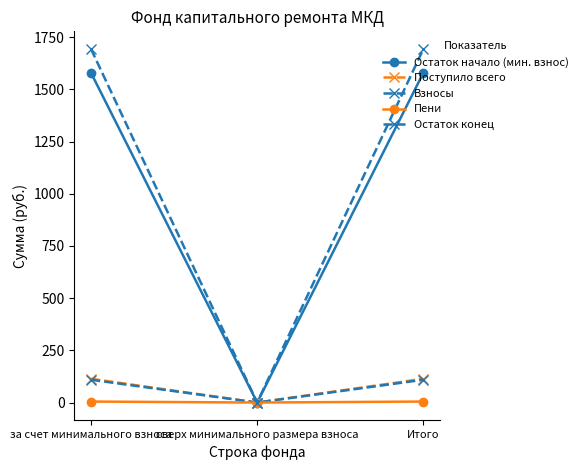

The value of Остаток конец at сверх минимального размера взноса is 1129.9. True or false?

False